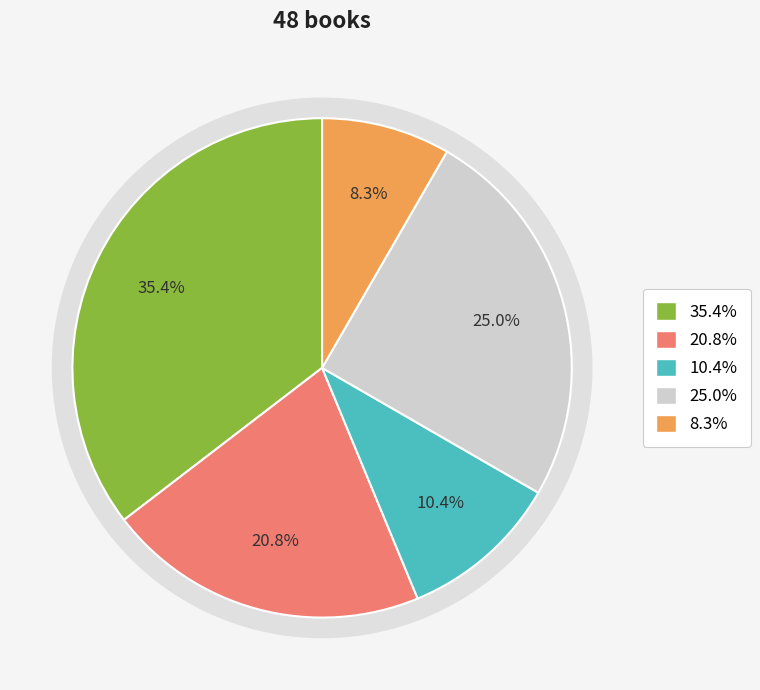

True or false: Fixed Layout eBook accounts for 30% of the total.

False